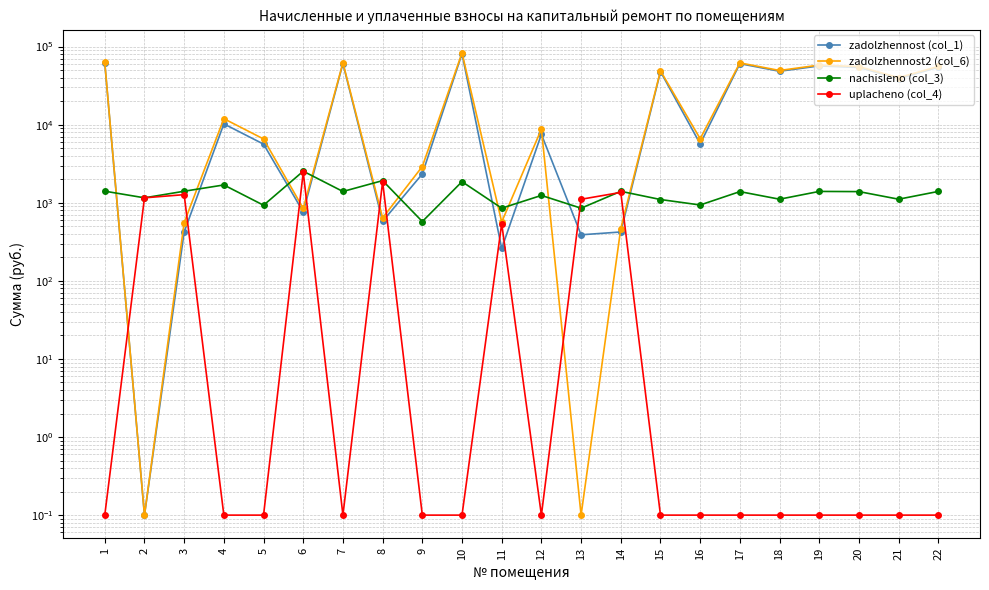

What is the total value across all series at 9?

5826.9